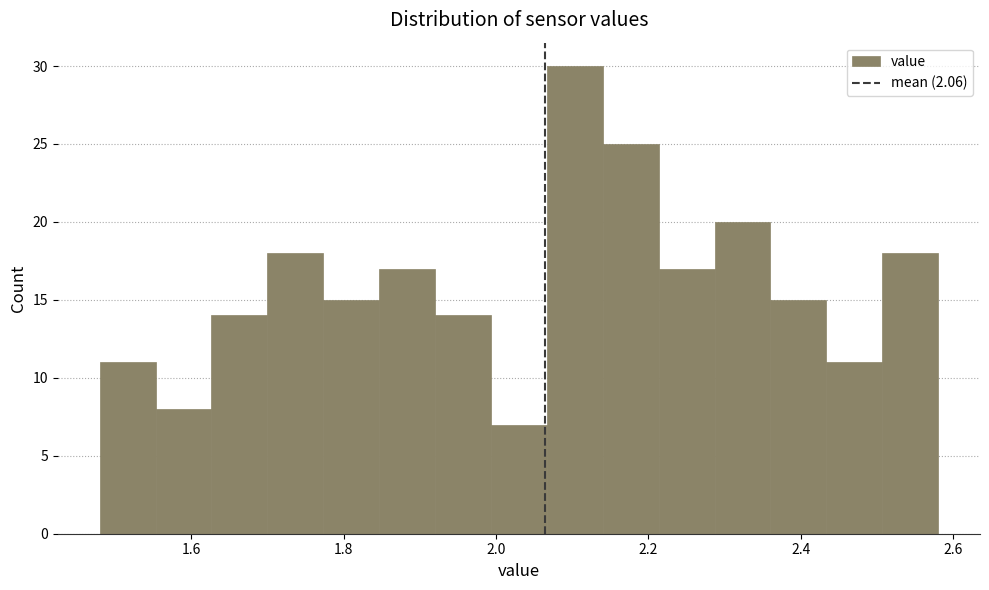

Around what value on the x-axis is the tallest bar? Give the approximate position of its centre, as read against the axis.

2.10